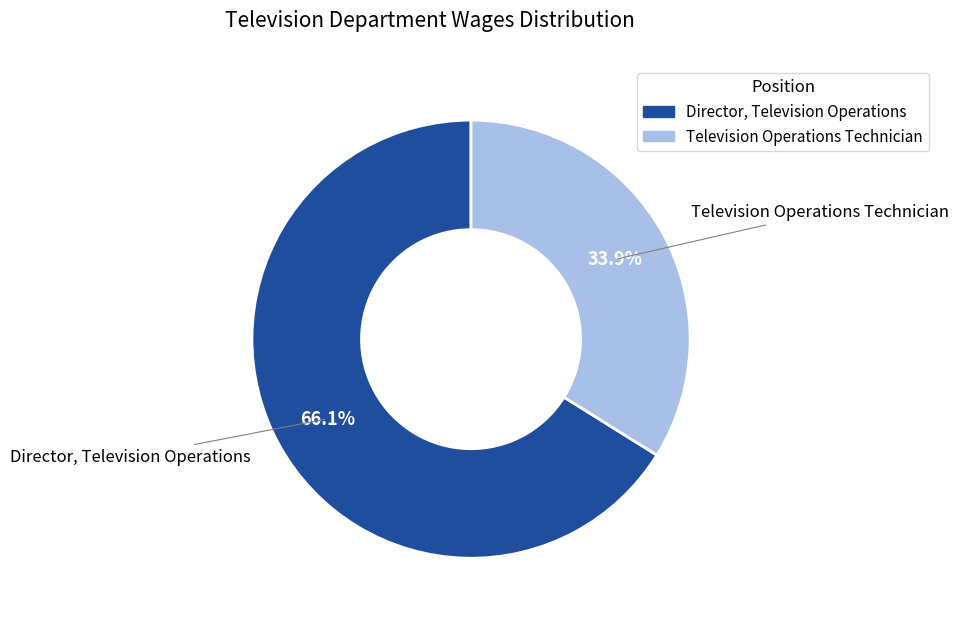

Which slice is the smallest?

Television Operations Technician